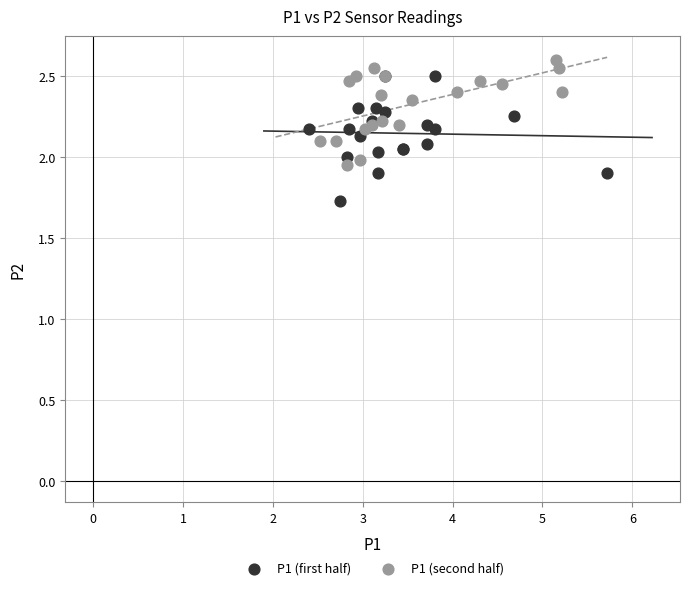

What are all the series names shown in the legend?

P1 (first half), P1 (second half)